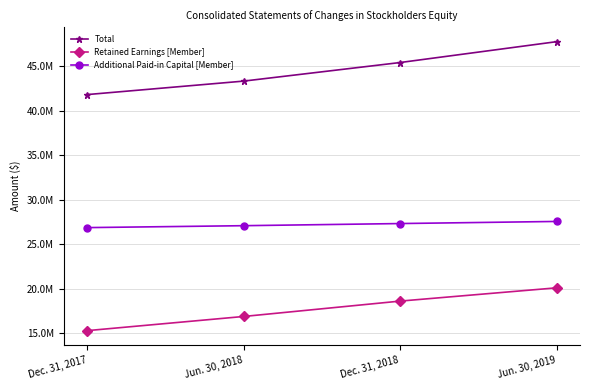

True or false: Retained Earnings [Member] and Total cross at least once.

False